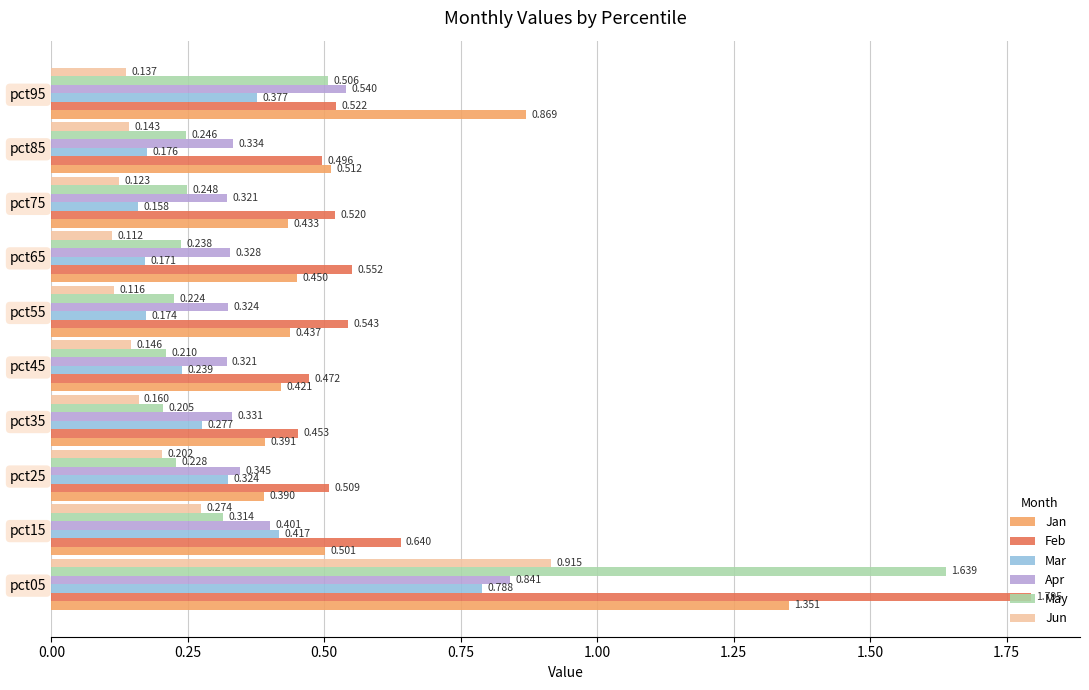

Which series changed the most between pct75 and pct95?

Jan